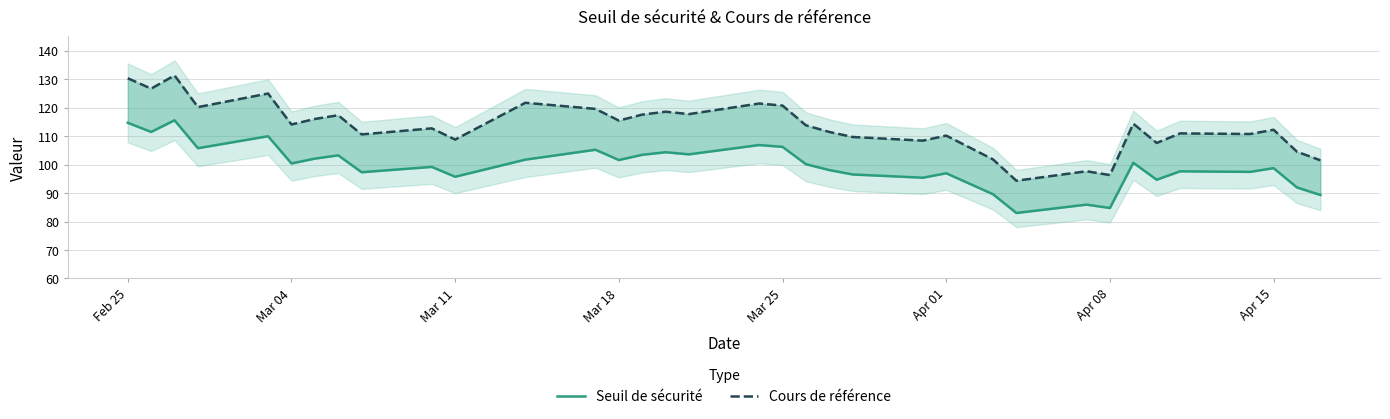

True or false: Cours de référence has more than 0 points higher than both neighbors.

True